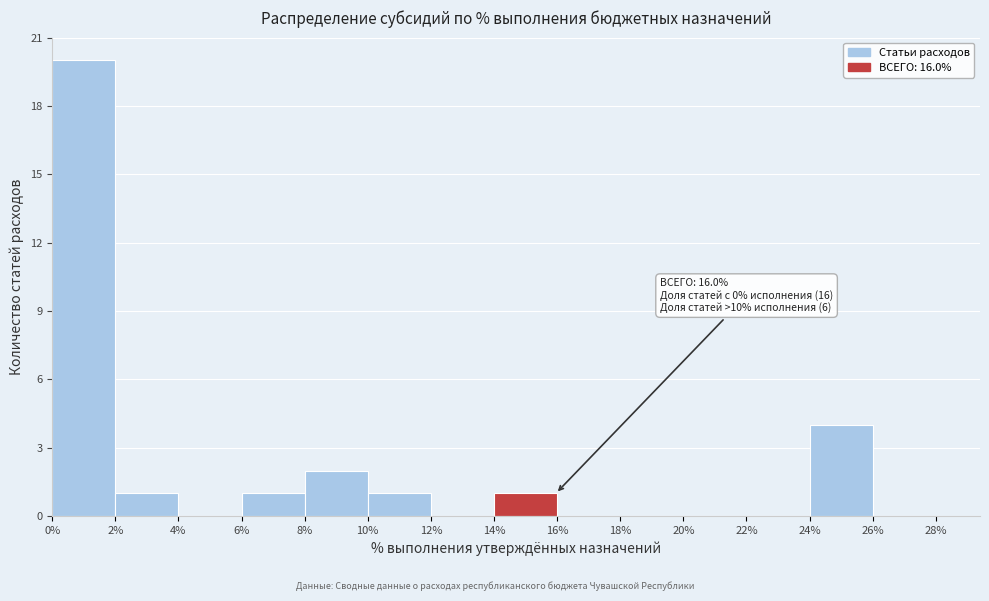

Over which range of the x-axis is the bar tallest?

0% to 2%